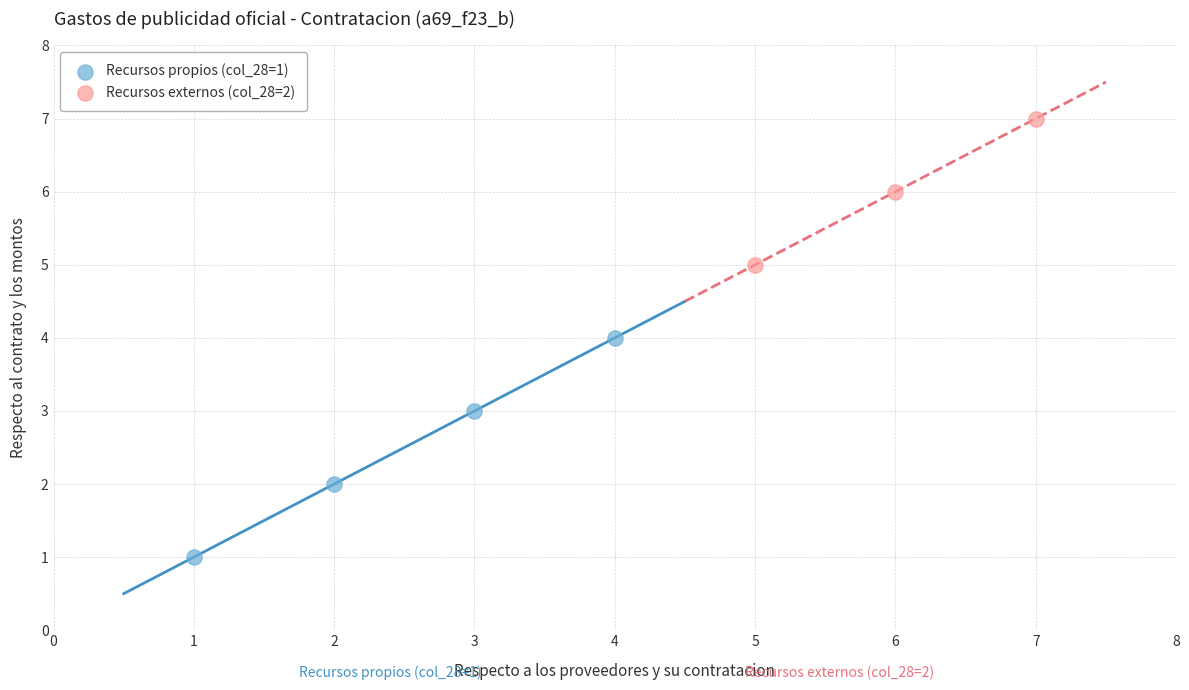

Which series contains the highest Y value?

Recursos externos (col_28=2)